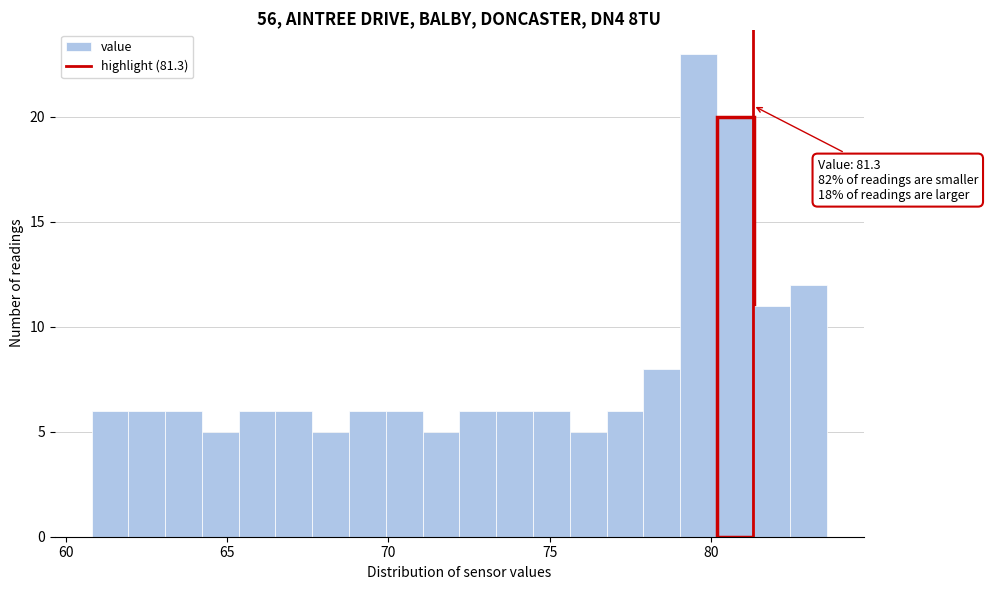

Around what value on the x-axis is the tallest bar? Give the approximate position of its centre, as read against the axis.

79.5